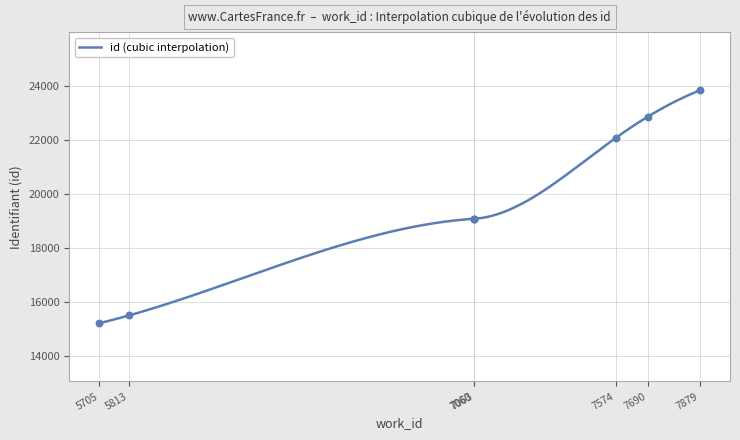

What is the change in value from 7060 to 7690?

+3774